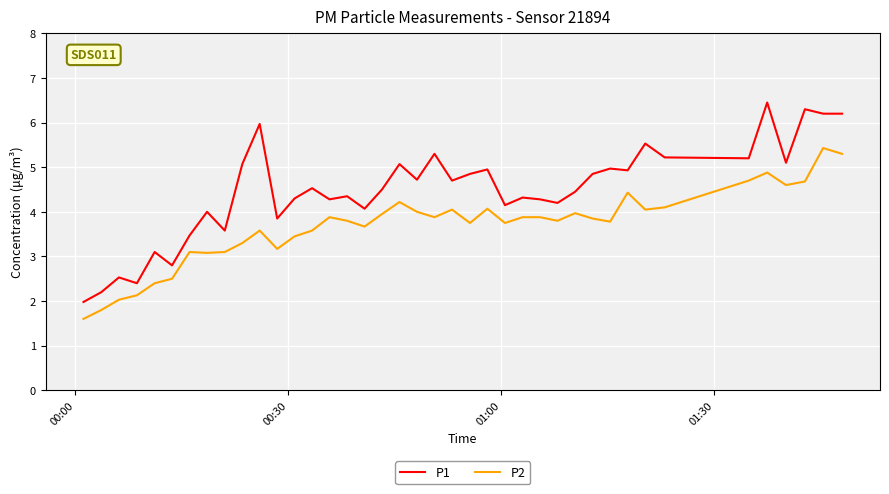

How many distinct data groups are displayed?

2